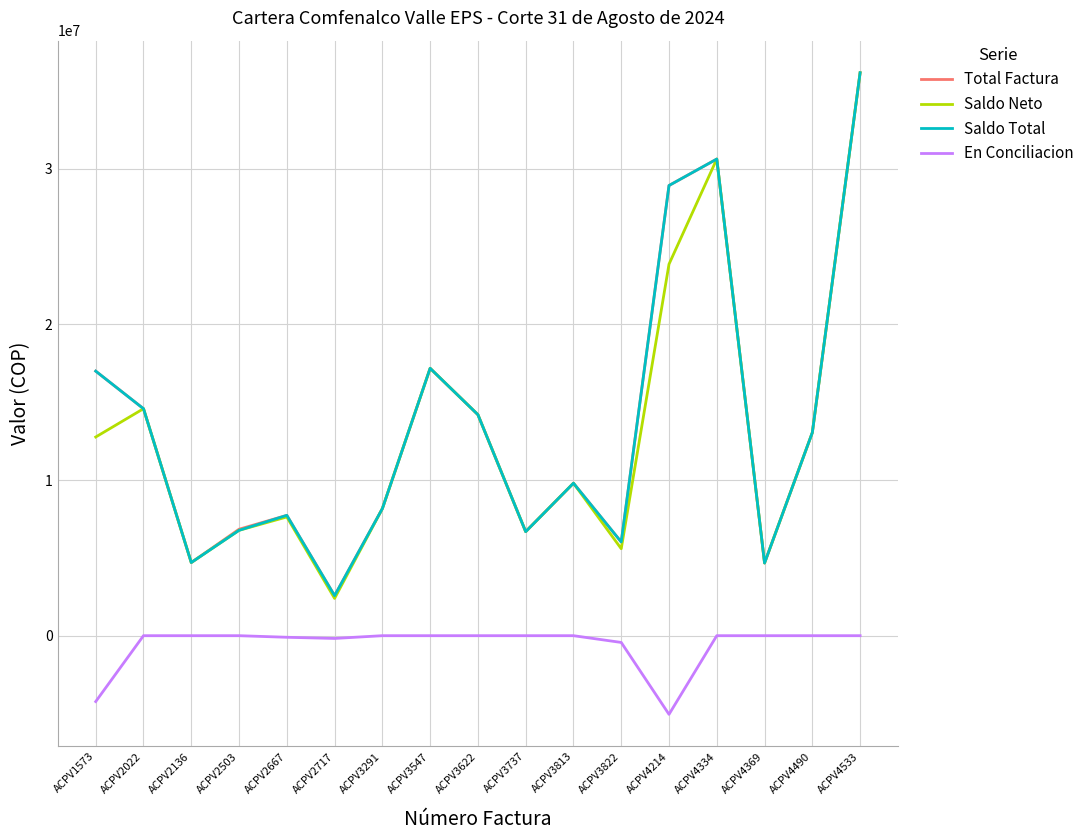

How many categories are shown in the chart?

17